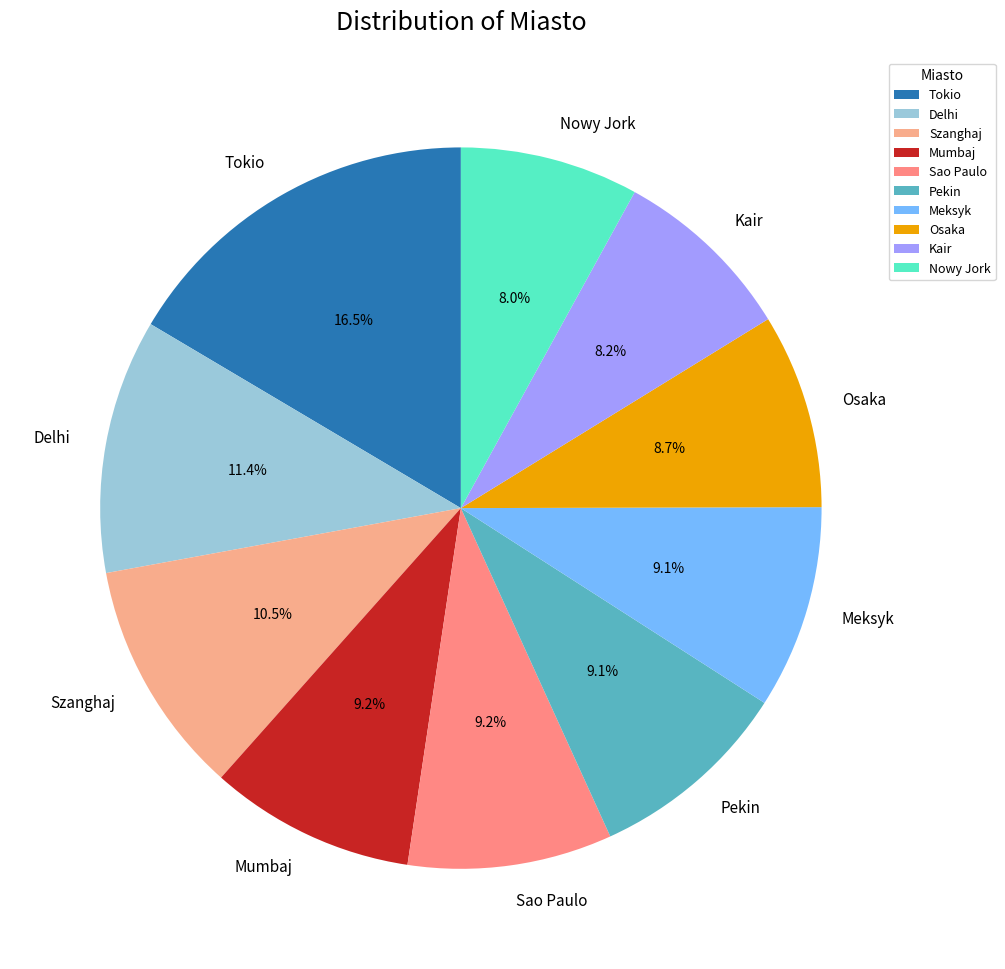

What is the total percentage of Pekin and Meksyk?

18.2%